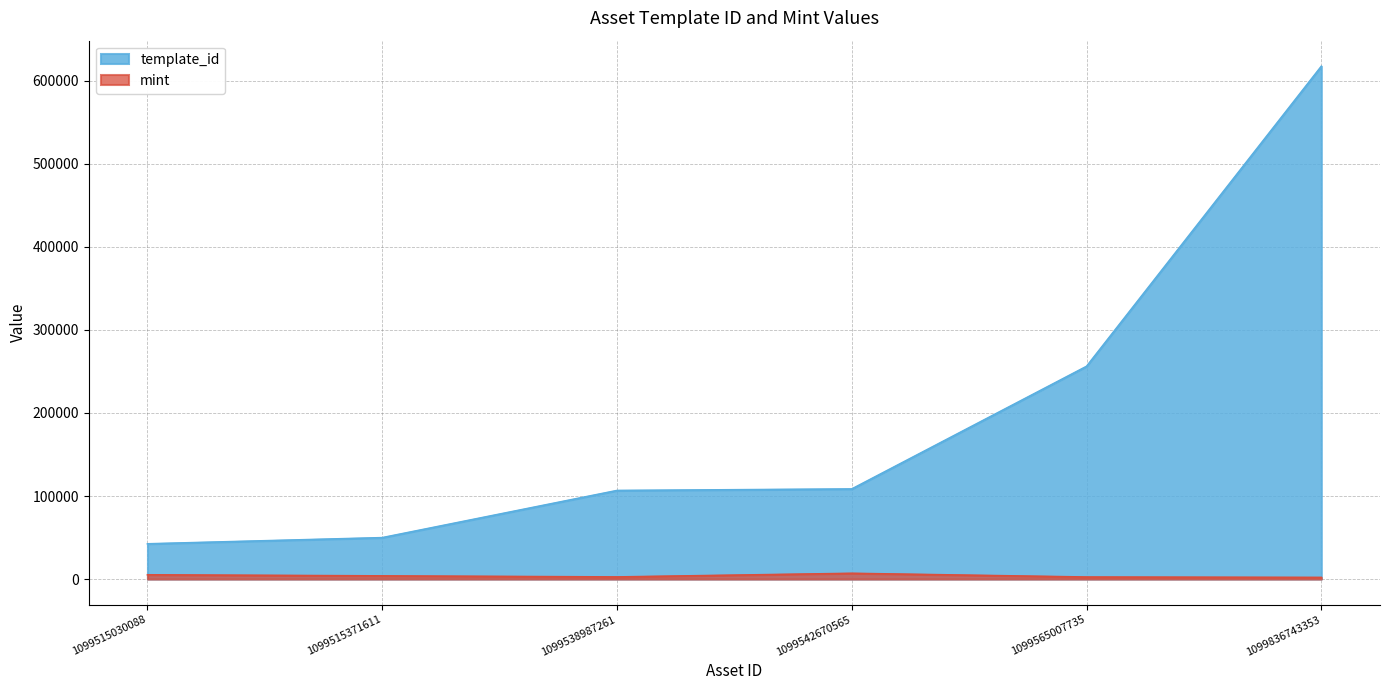

True or false: template_id has more than 2 interior local peaks.

False